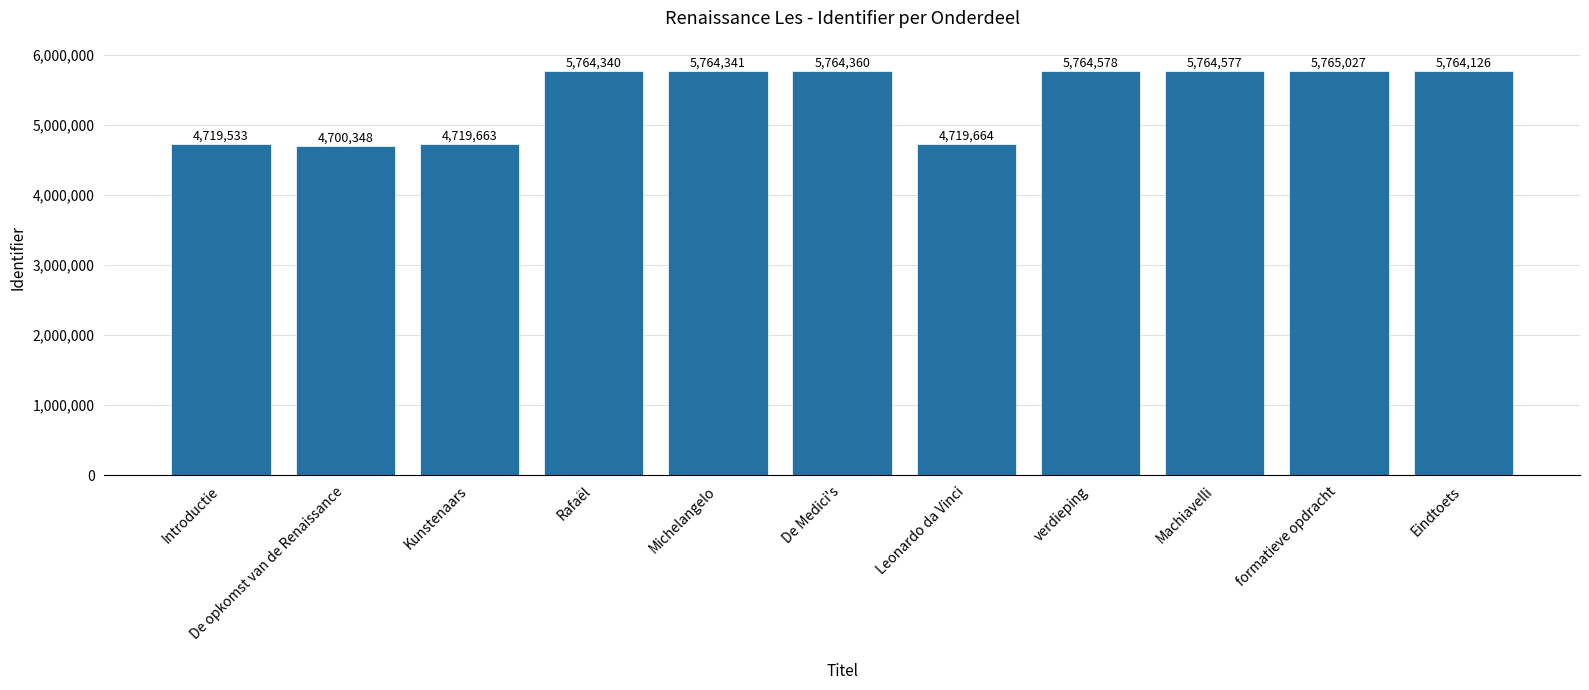

What value does the data have at De Medici's, to the nearest 100?

5764400